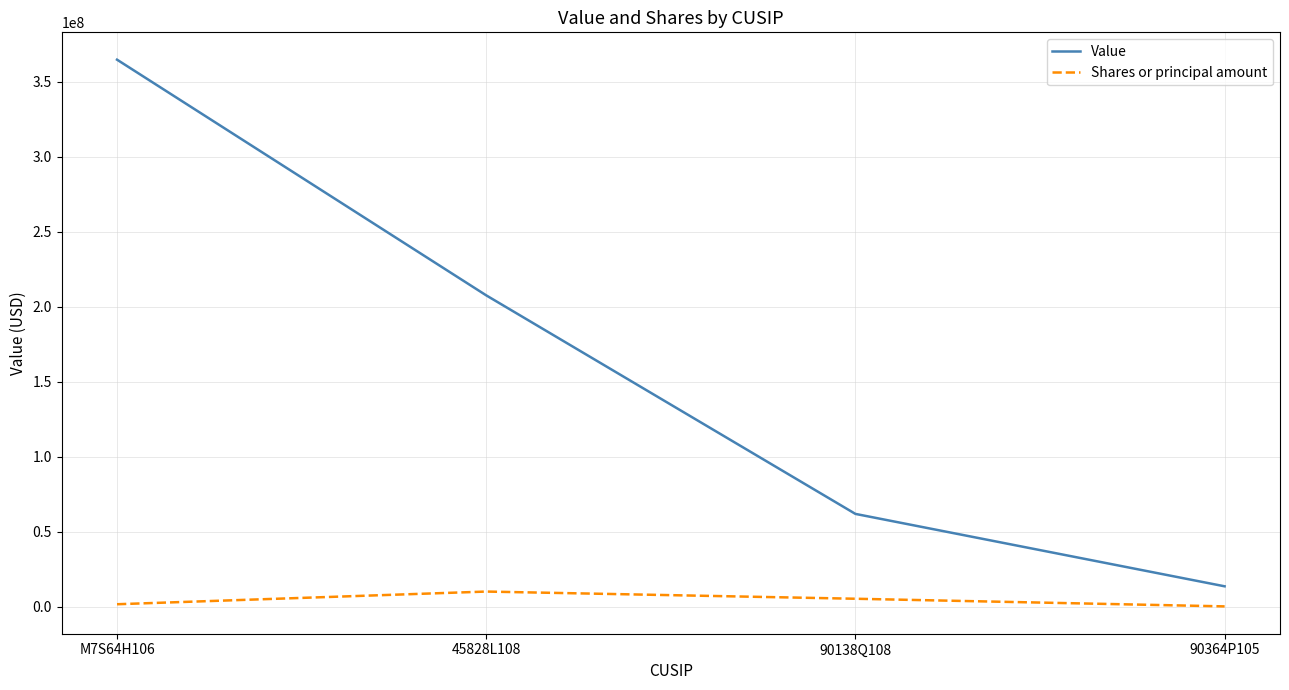

At which category is the sum across all series the highest?

M7S64H106